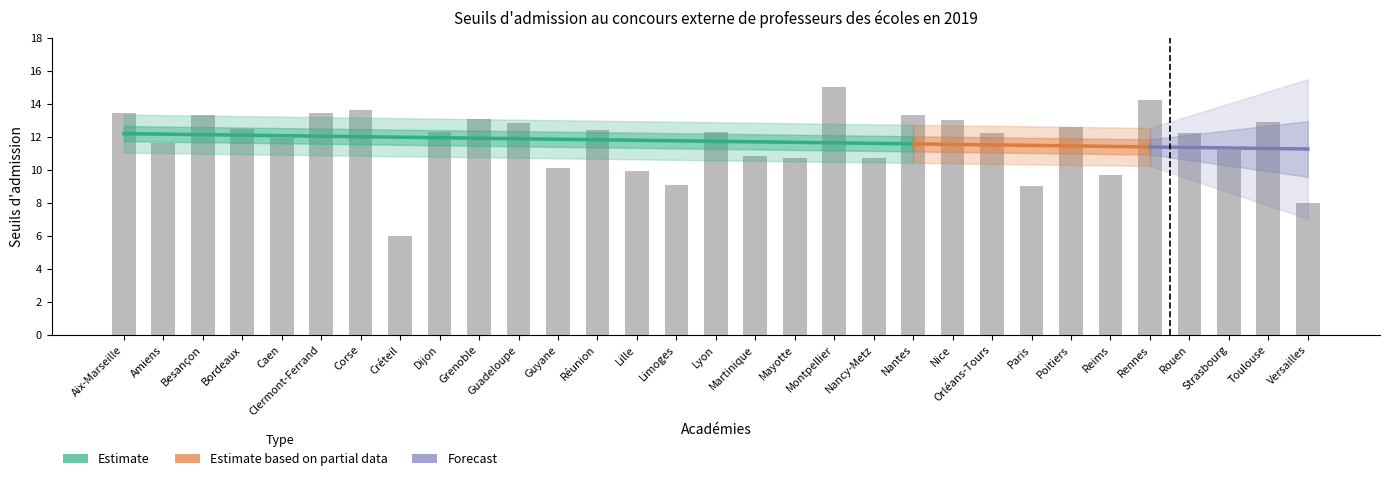

What is the change in value from Mayotte to Nantes?

+2.6